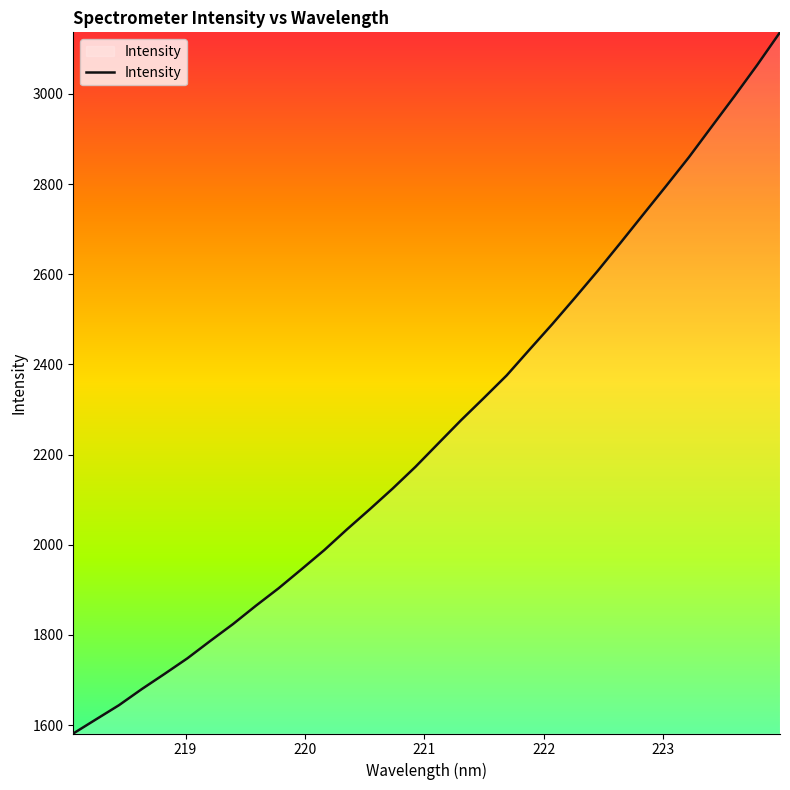

What is the difference between the maximum and minimum values?

1555.2